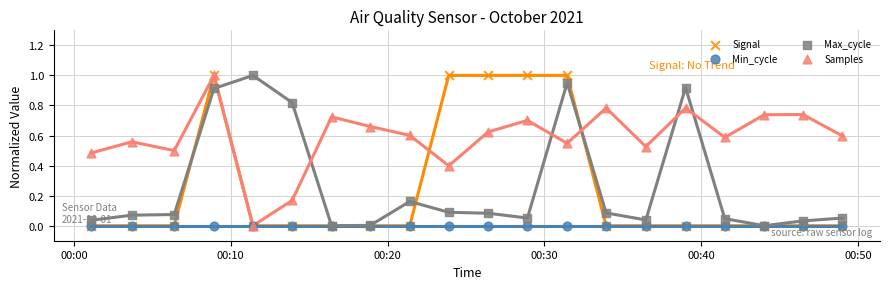

At how many categories does at least one series exceed 0?

20